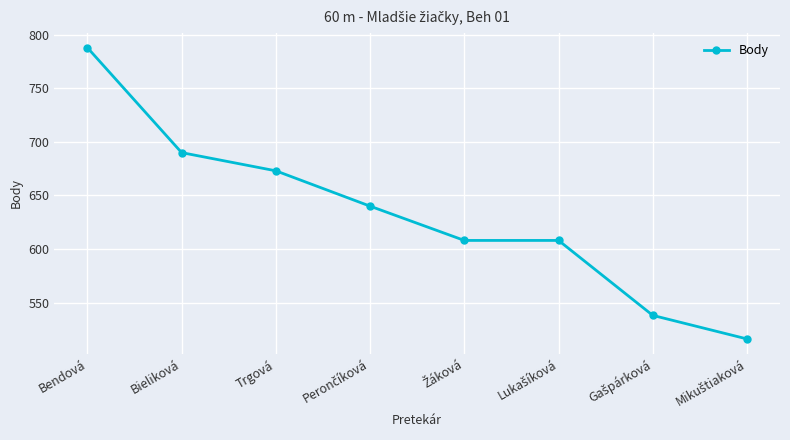

True or false: the data has more than 1 interior local peaks.

False